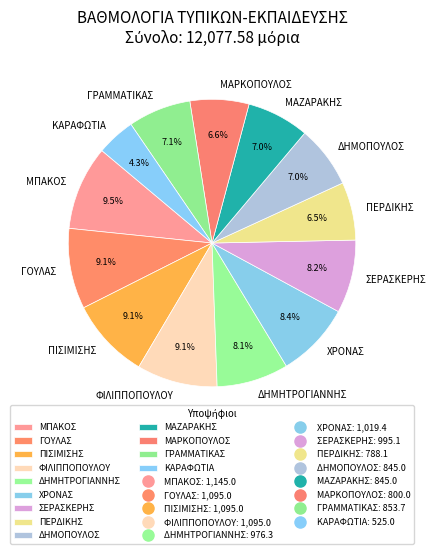

How many segments does this pie chart have?

13